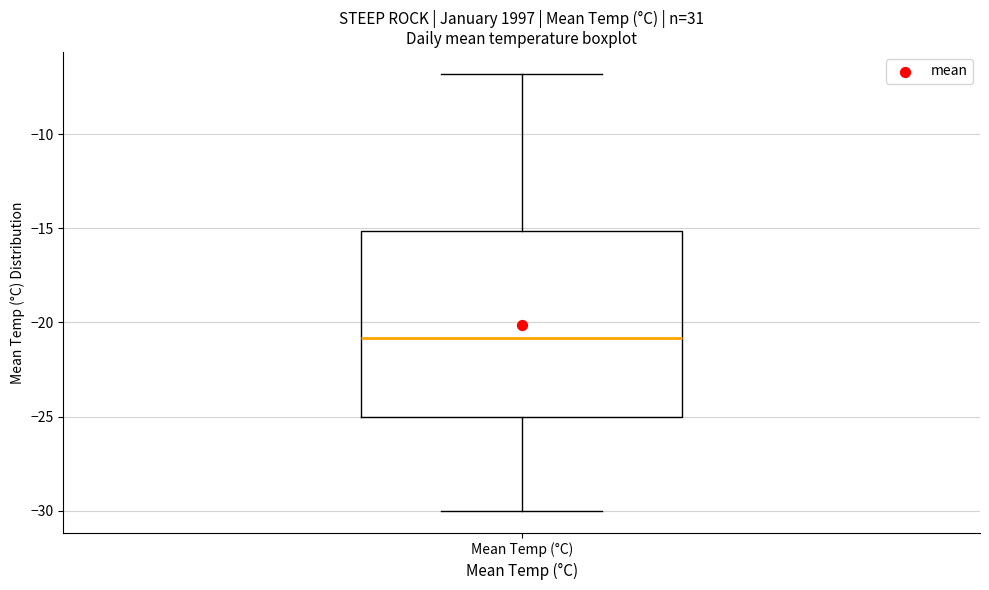

Where does the median line of the box for Mean Temp (°C) sit on the y-axis? The values are not printed on the chart, so give them approximately, as read against the axis.

-21